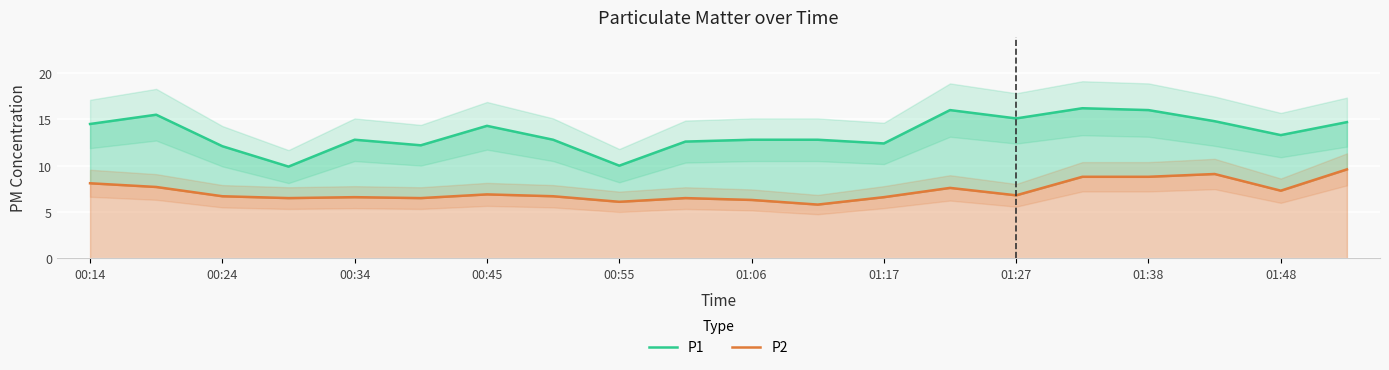

True or false: P2 has a value of 14.5 at 15.

False